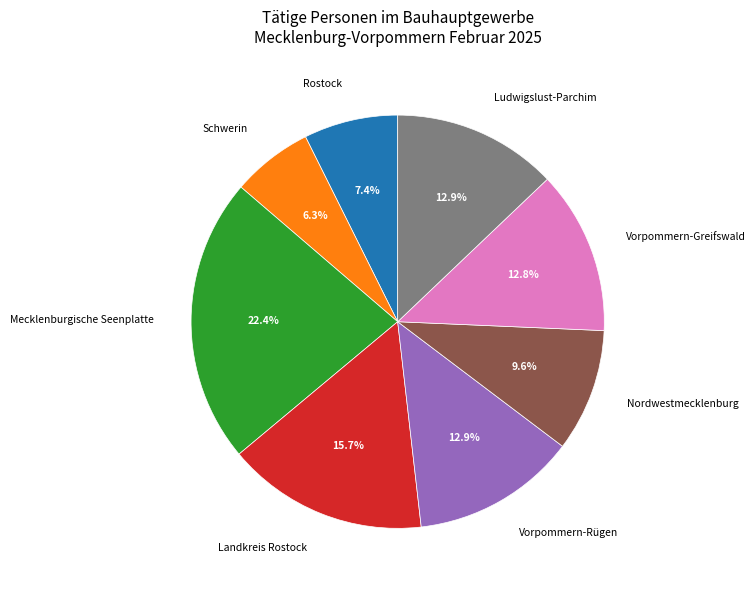

Which slice is the smallest?

Schwerin